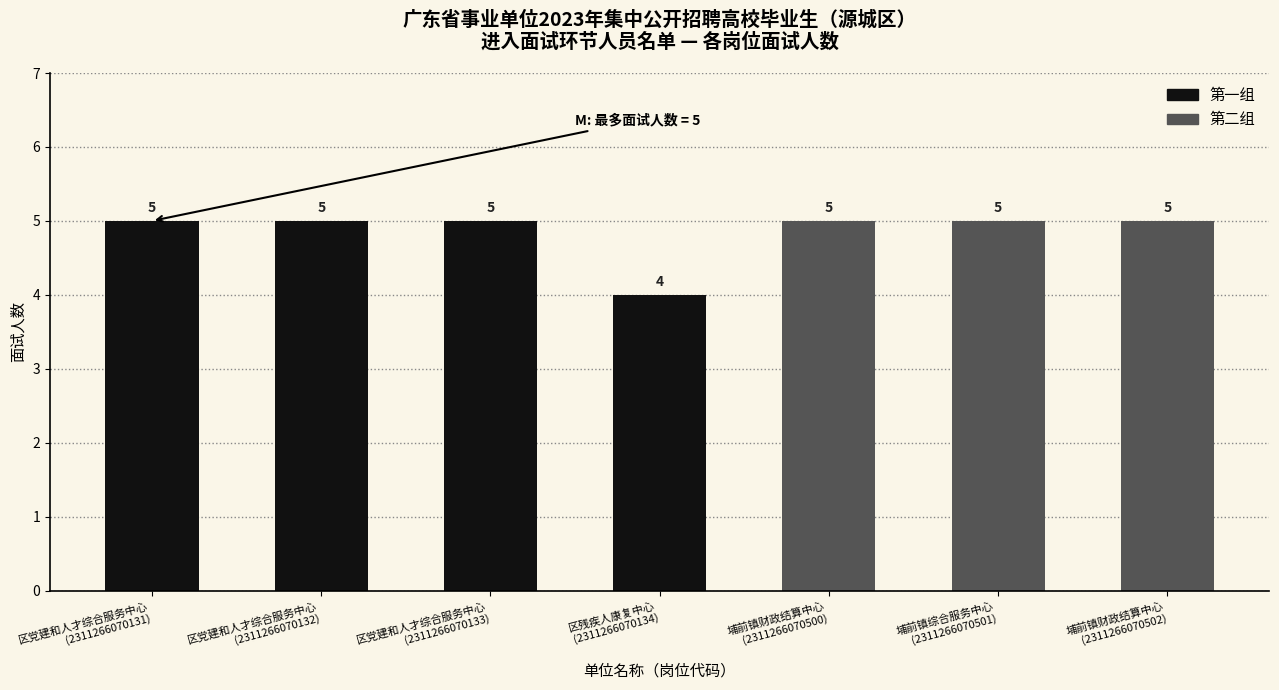

At which label does 第一组 first exceed 4?

区党建和人才综合服务中心
(2311266070131)